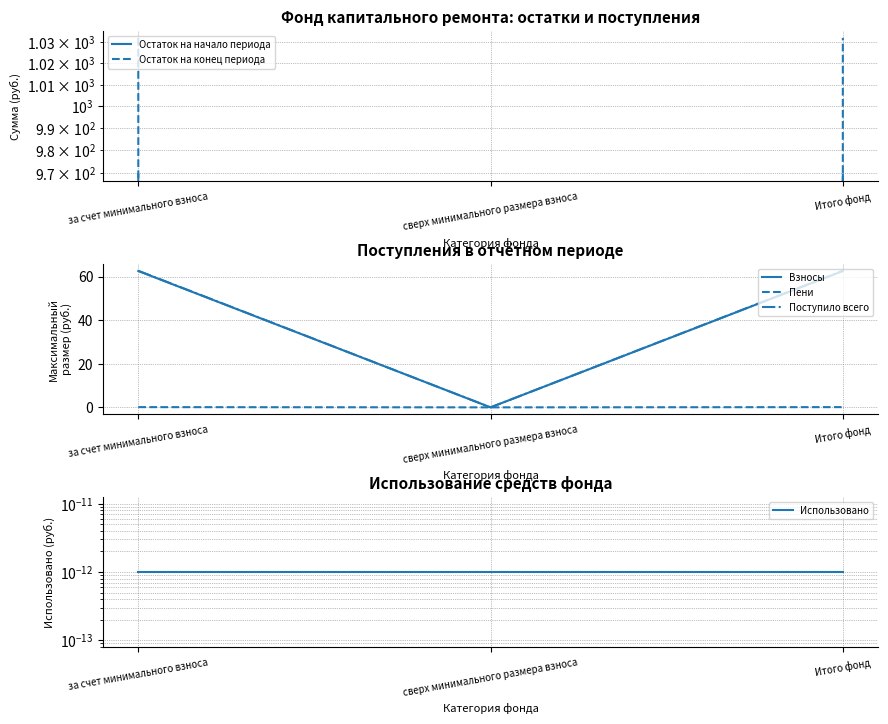

How many lines are shown in the chart?

6